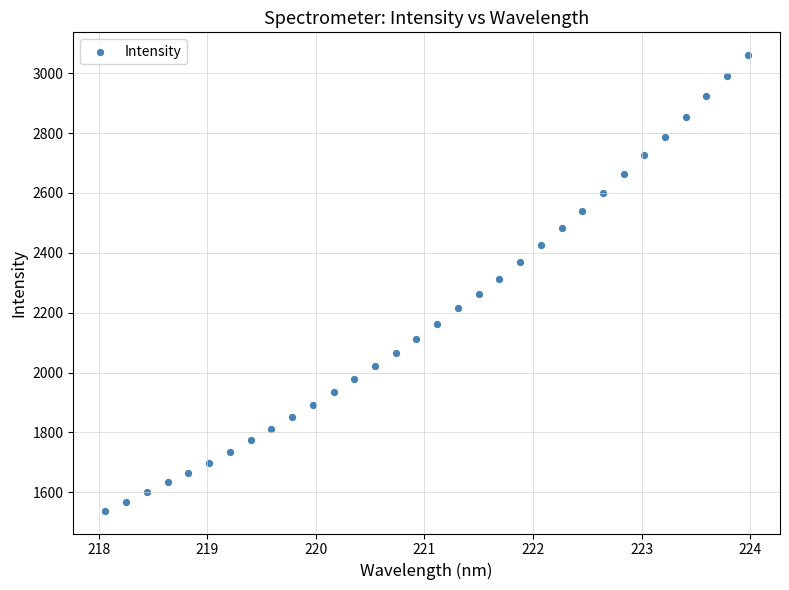

What is the range of Y values (max minus min)?

1522.6